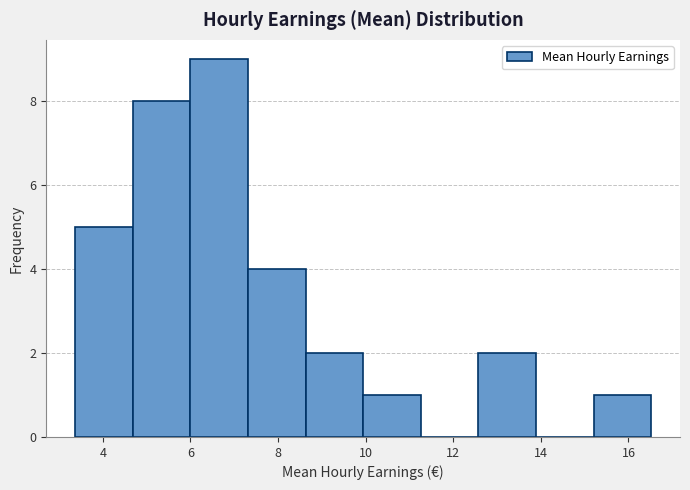

Reading left to right, transcribe this chart: for each bar, give the range it covers on the x-axis and its height. Neither the bar edges nor the heights are printed on the chart, so give them approximately, as read against the axes.

3.4 to 4.6: 5
4.6 to 6.0: 8
6.0 to 7.4: 9
7.4 to 8.6: 4
8.6 to 10.0: 2
10.0 to 11.2: 1
11.2 to 12.6: 0
12.6 to 13.8: 2
13.8 to 15.2: 0
15.2 to 16.6: 1